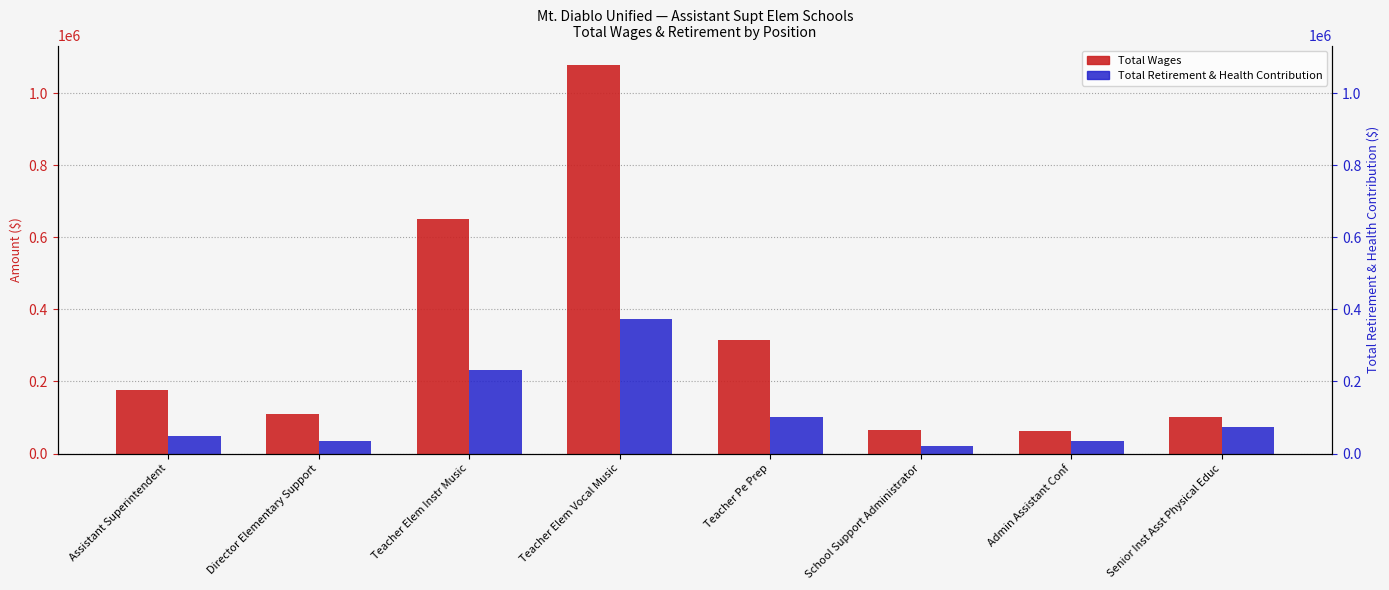

What are all the series names shown in the legend?

Total Wages, Total Retirement & Health Contribution